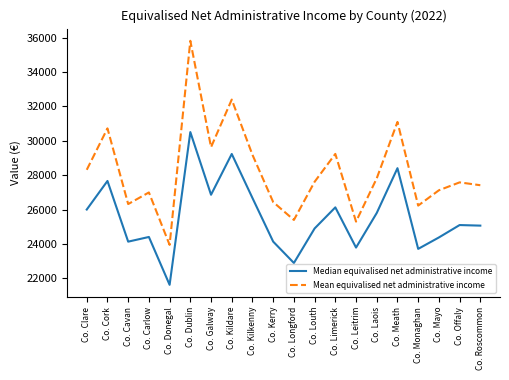

What is the highest value of the Mean equivalised net administrative income series?

35817